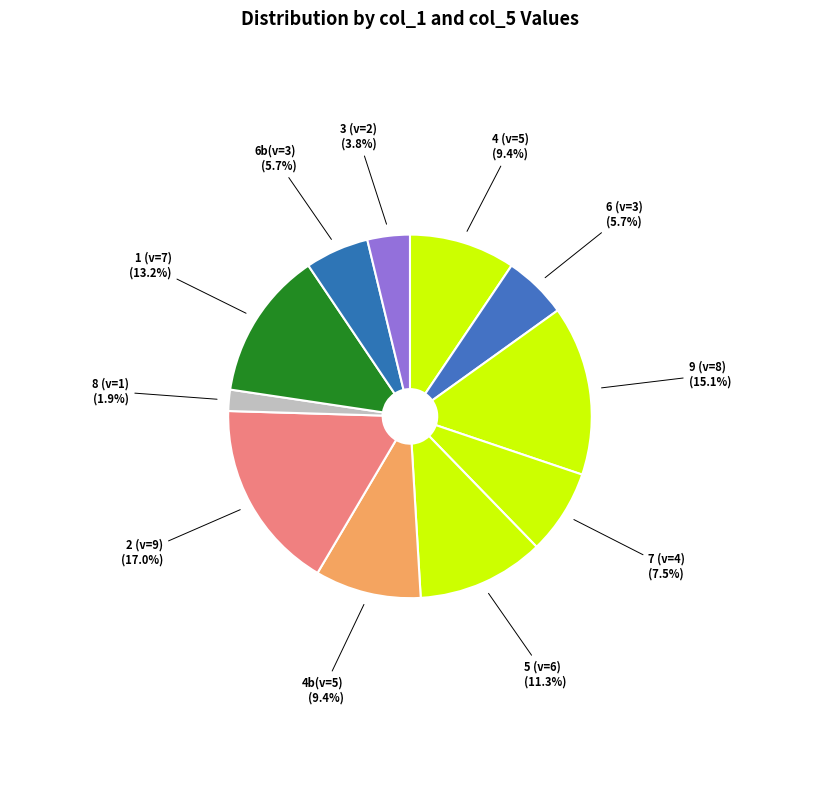

Which slice is the largest?

2 (v=9)